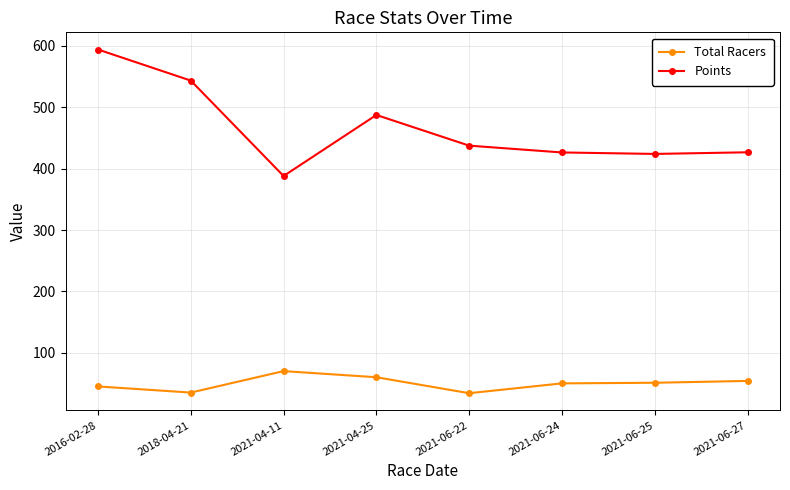

True or false: Total Racers and Points cross at least once.

False